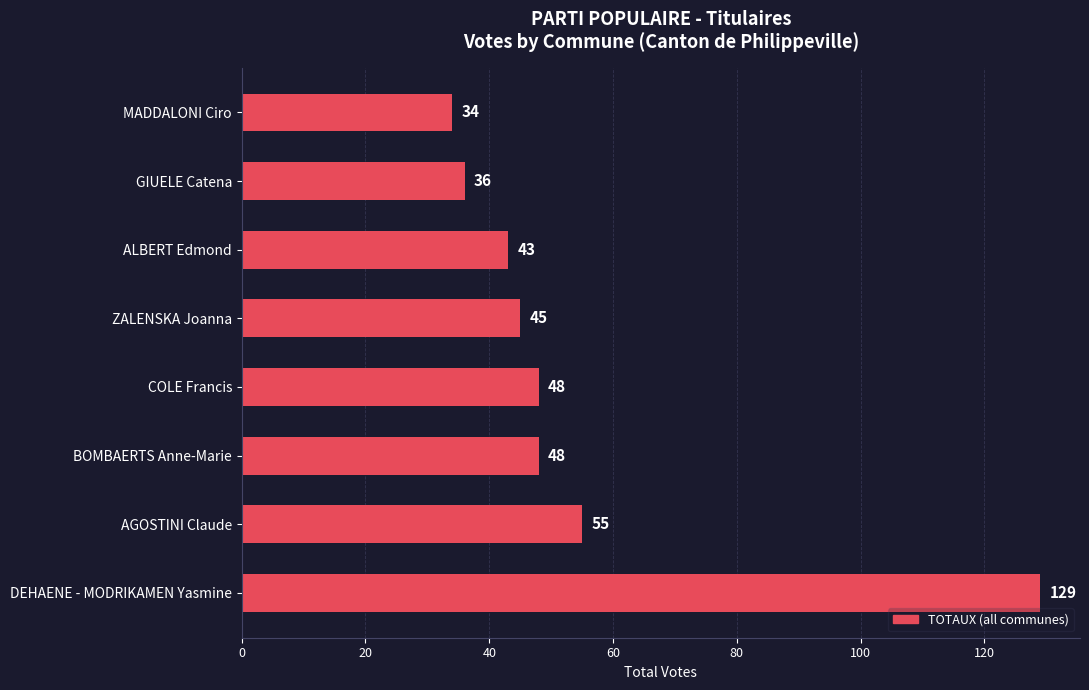

Reading bottom to top, list all the values displayed in this chart.

DEHAENE - MODRIKAMEN Yasmine=129	AGOSTINI Claude=55	BOMBAERTS Anne-Marie=48	COLE Francis=48	ZALENSKA Joanna=45	ALBERT Edmond=43	GIUELE Catena=36	MADDALONI Ciro=34